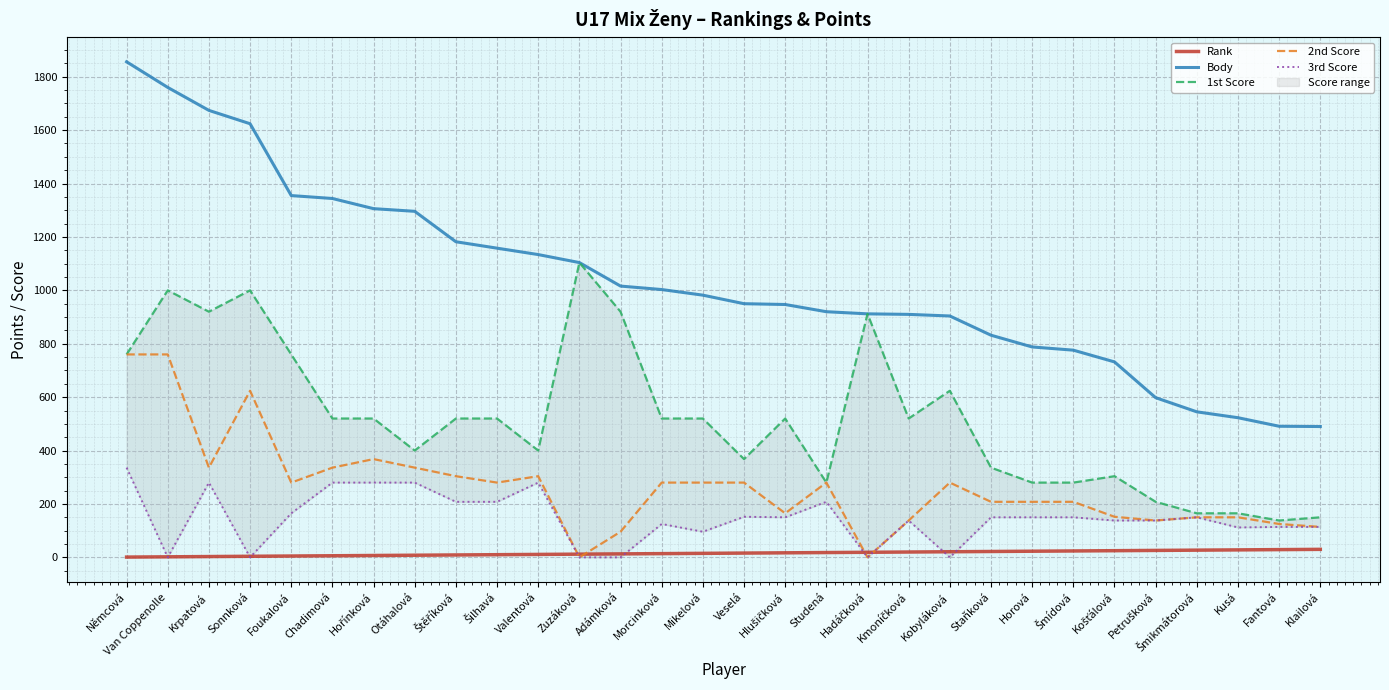

What is the average value of the Body series?

1037